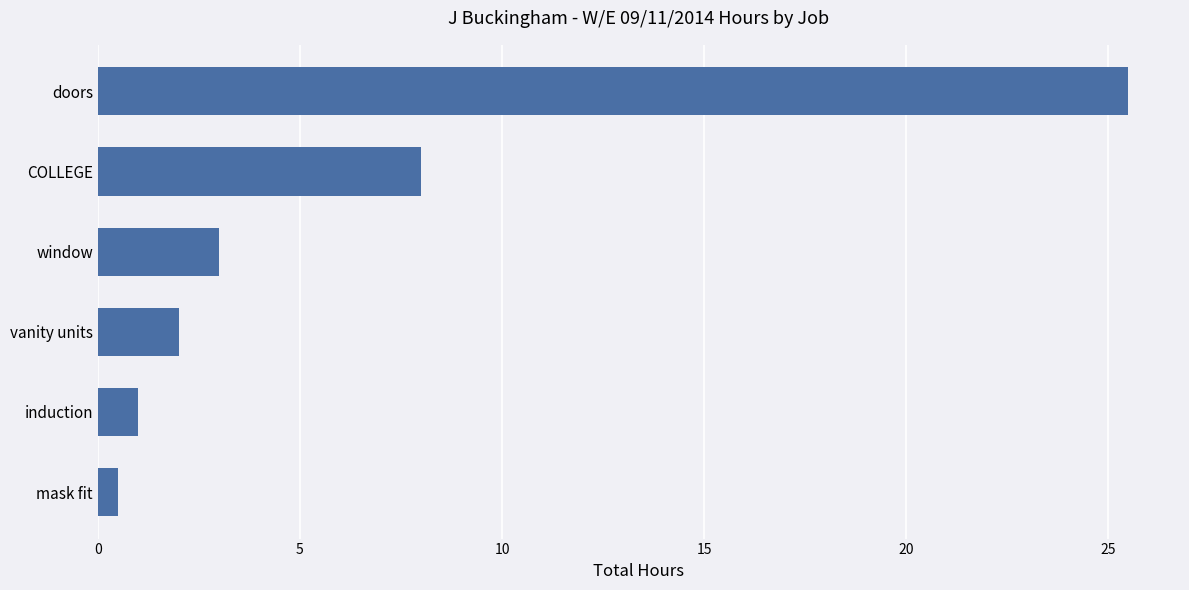

Reading top to bottom, transcribe all the data shown in this chart.

doors=25.5	COLLEGE=8.0	window=3.0	vanity units=2.0	induction=1.0	mask fit=0.5